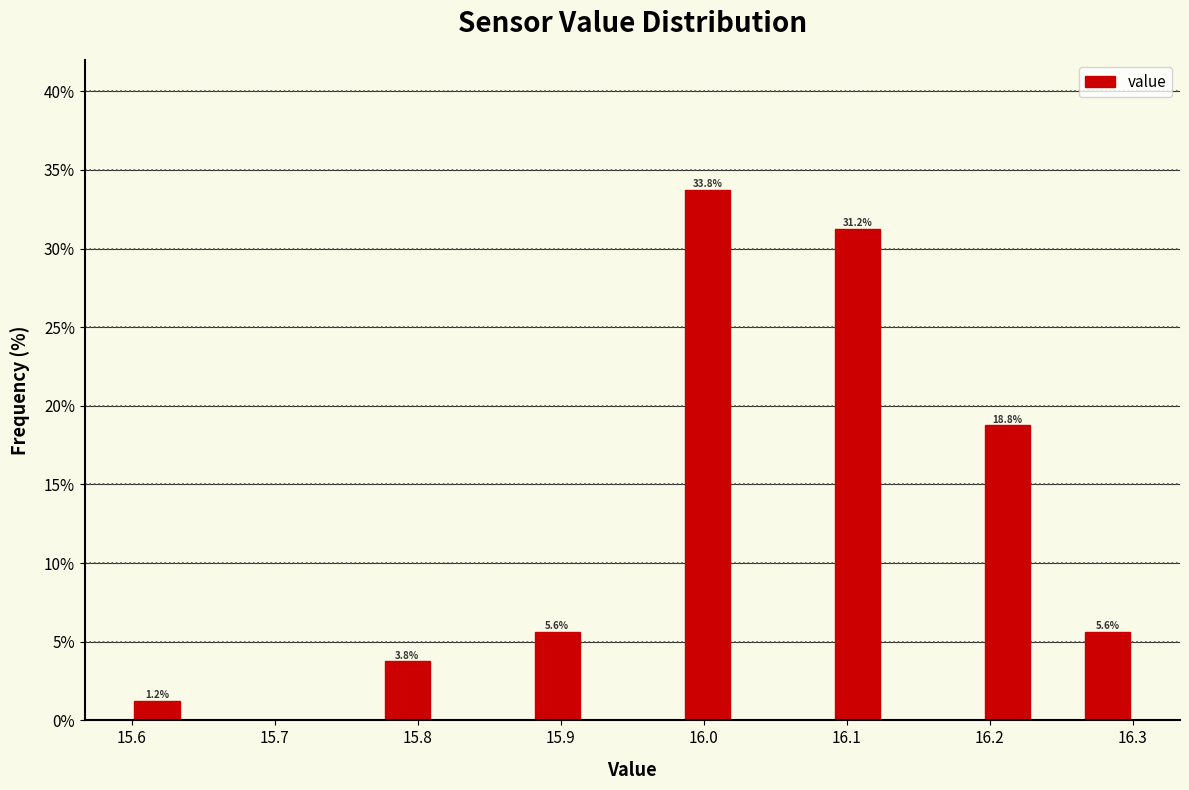

Read against the x-axis, roughly where is the centre of the tallest bar?

16.00